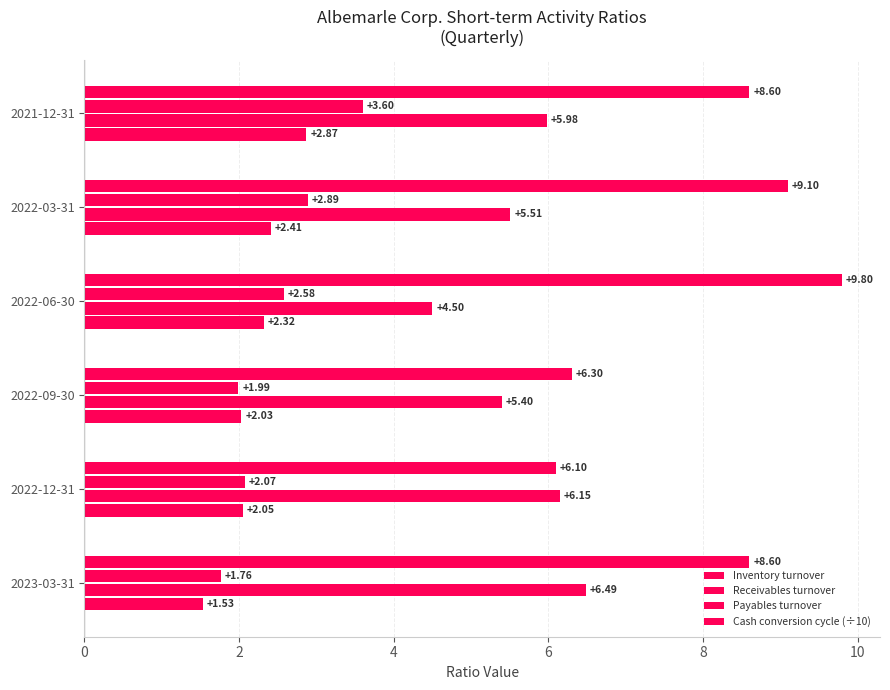

How many series are shown in this chart?

4